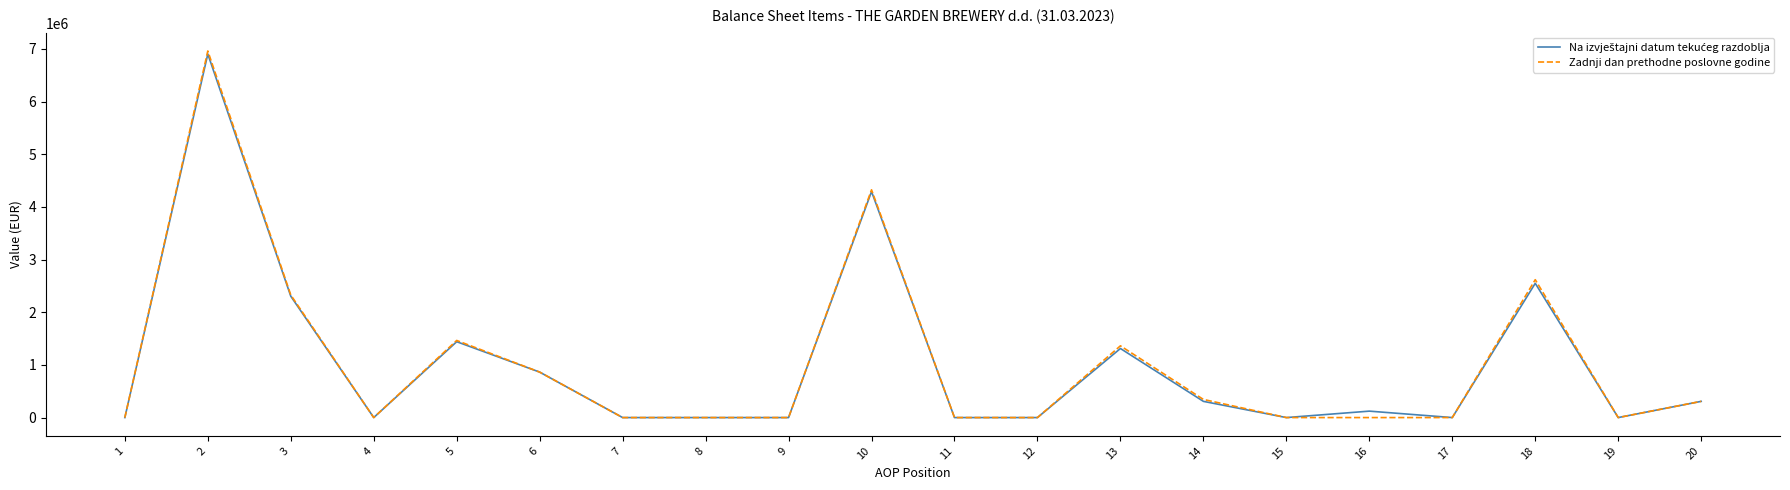

What is the maximum value shown in the chart?

6959174